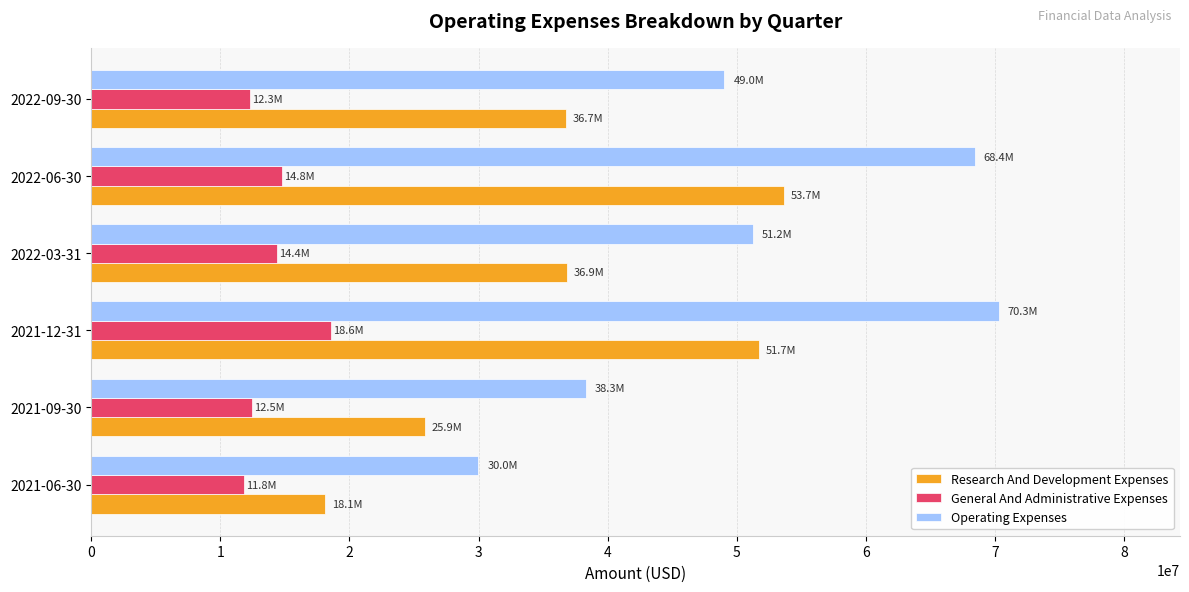

What is the greatest value displayed?

70259000